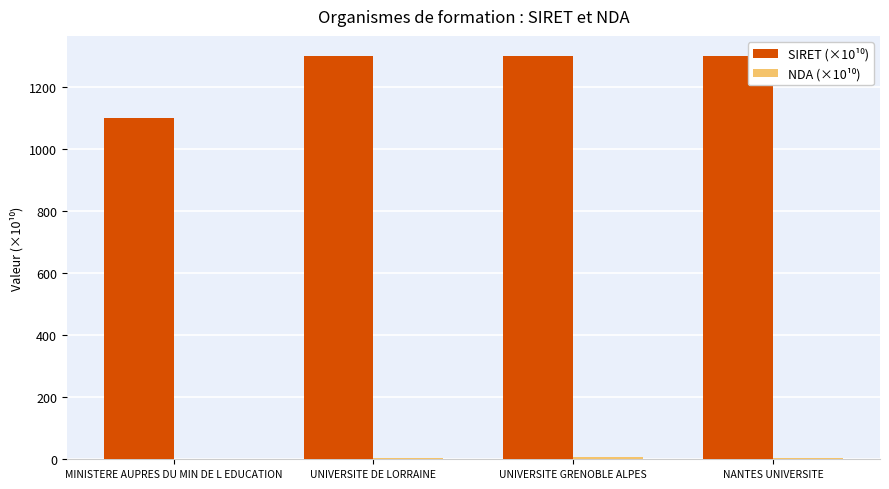

What is the greatest value displayed?

1300.3